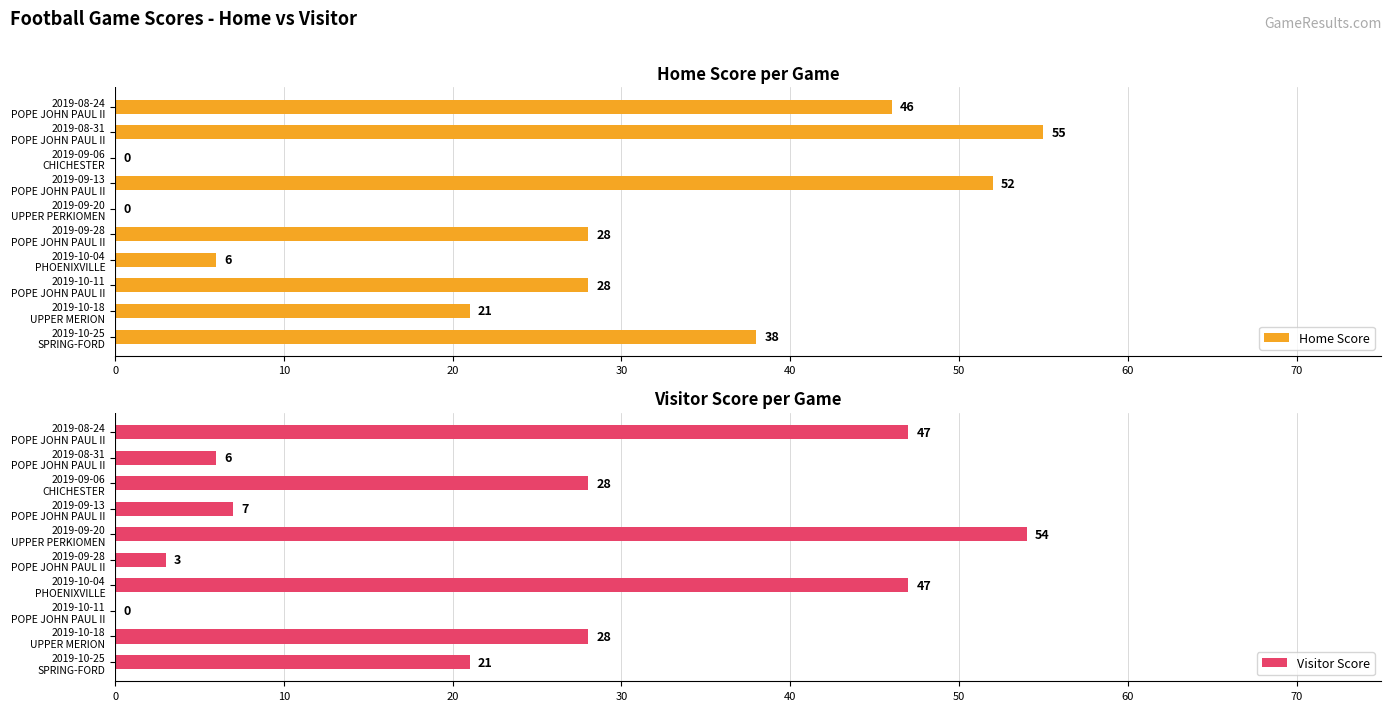

Count the Home Score values in the range 6 to 46.

6